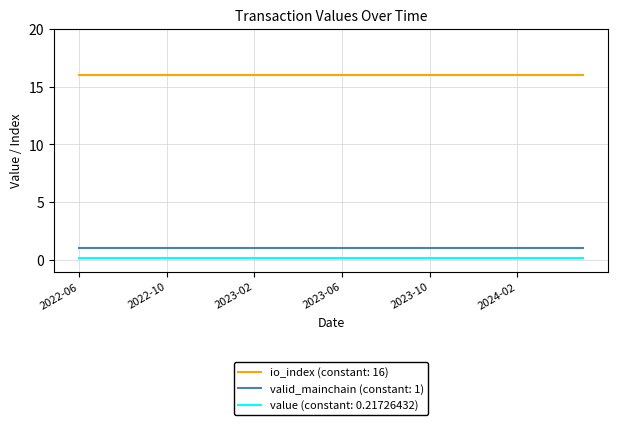

True or false: value (constant: 0.21726432) and io_index (constant: 16) intersect in this chart.

False